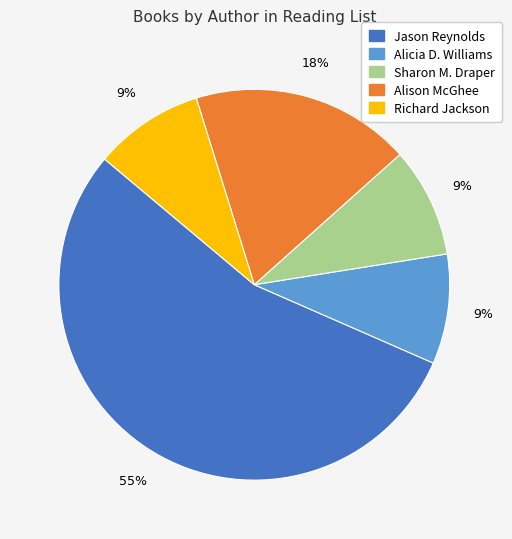

Does any single category account for the majority?

Yes